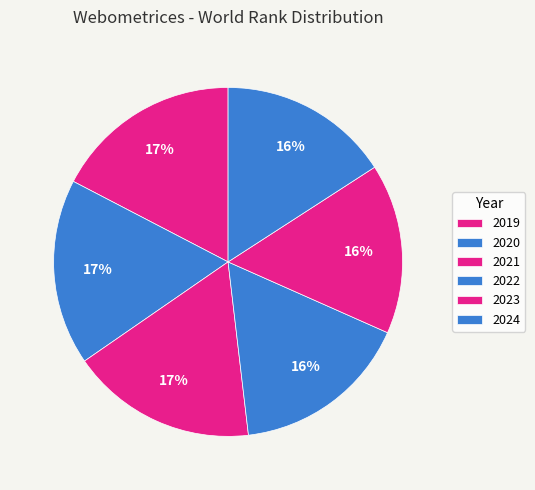

How many slices are in this pie chart?

6